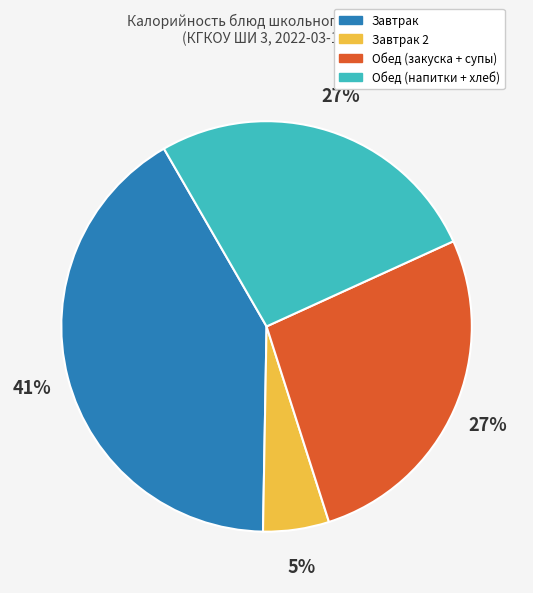

How many slices are in this pie chart?

4